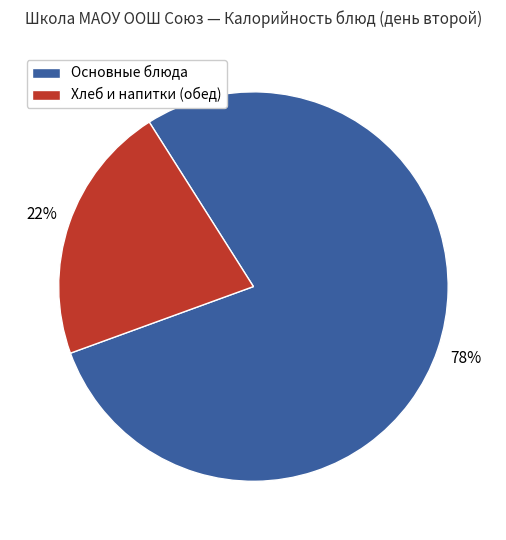

True or false: Основные блюда accounts for 71% of the total.

False